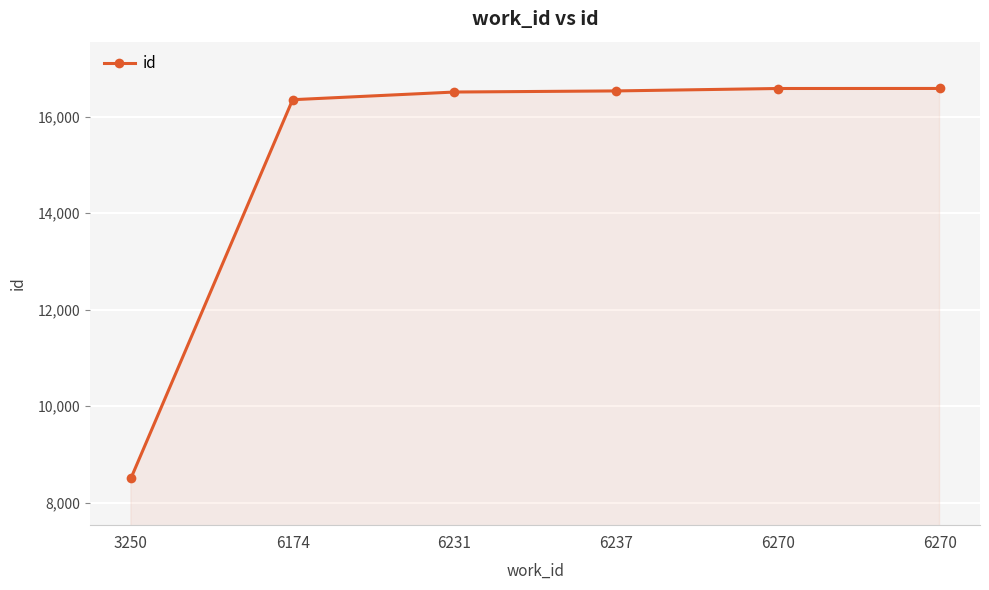

Is it true that the value at 6270 is 16582?

True